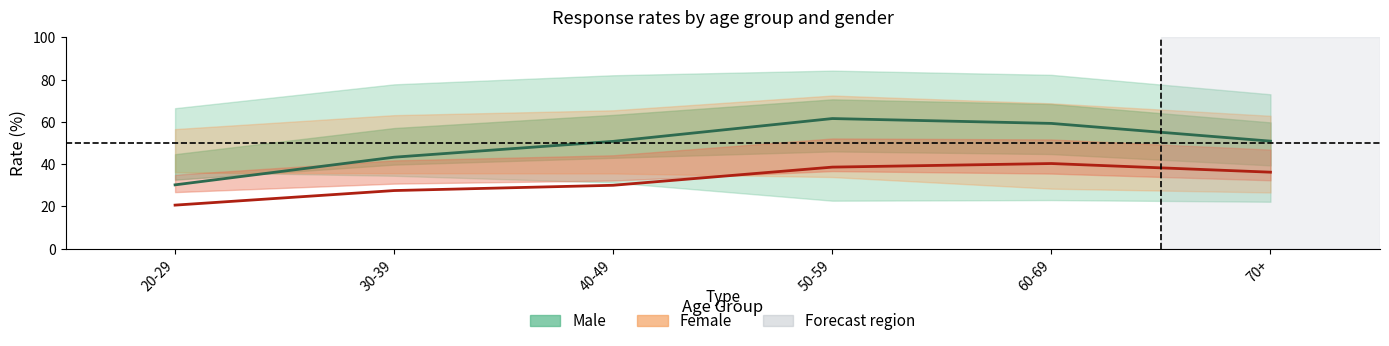

Is it true that Male (center) equals 59.3 at 60-69?

True